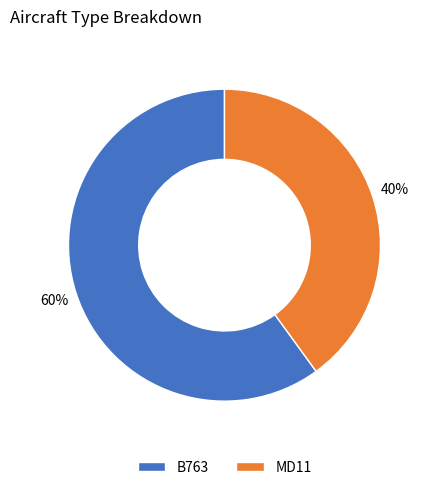

To the nearest percent, what is the combined percentage of MD11 and B763?

100%